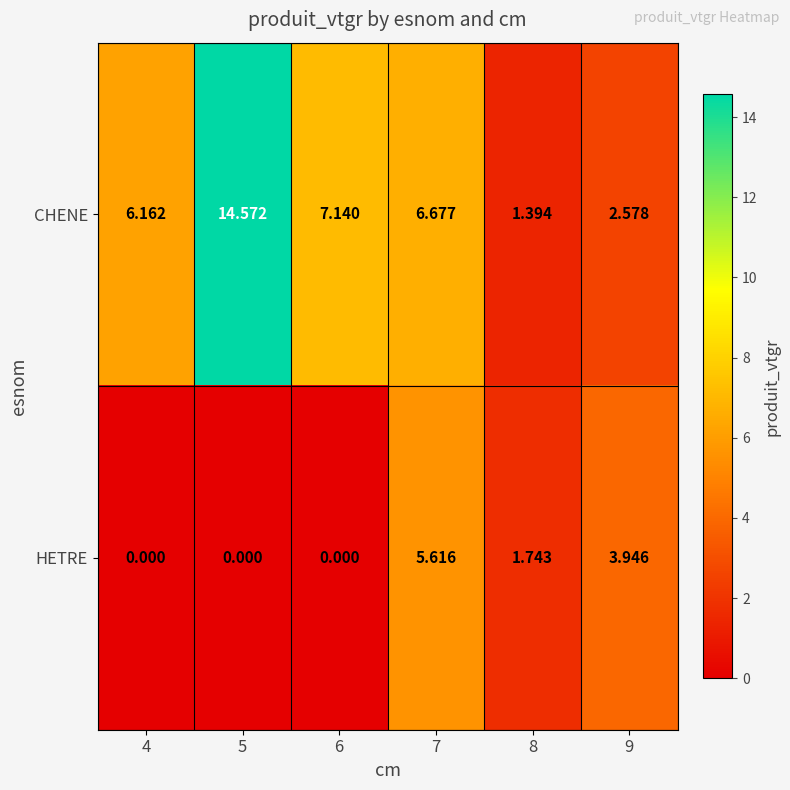

Which series has the largest total across all categories?

CHENE